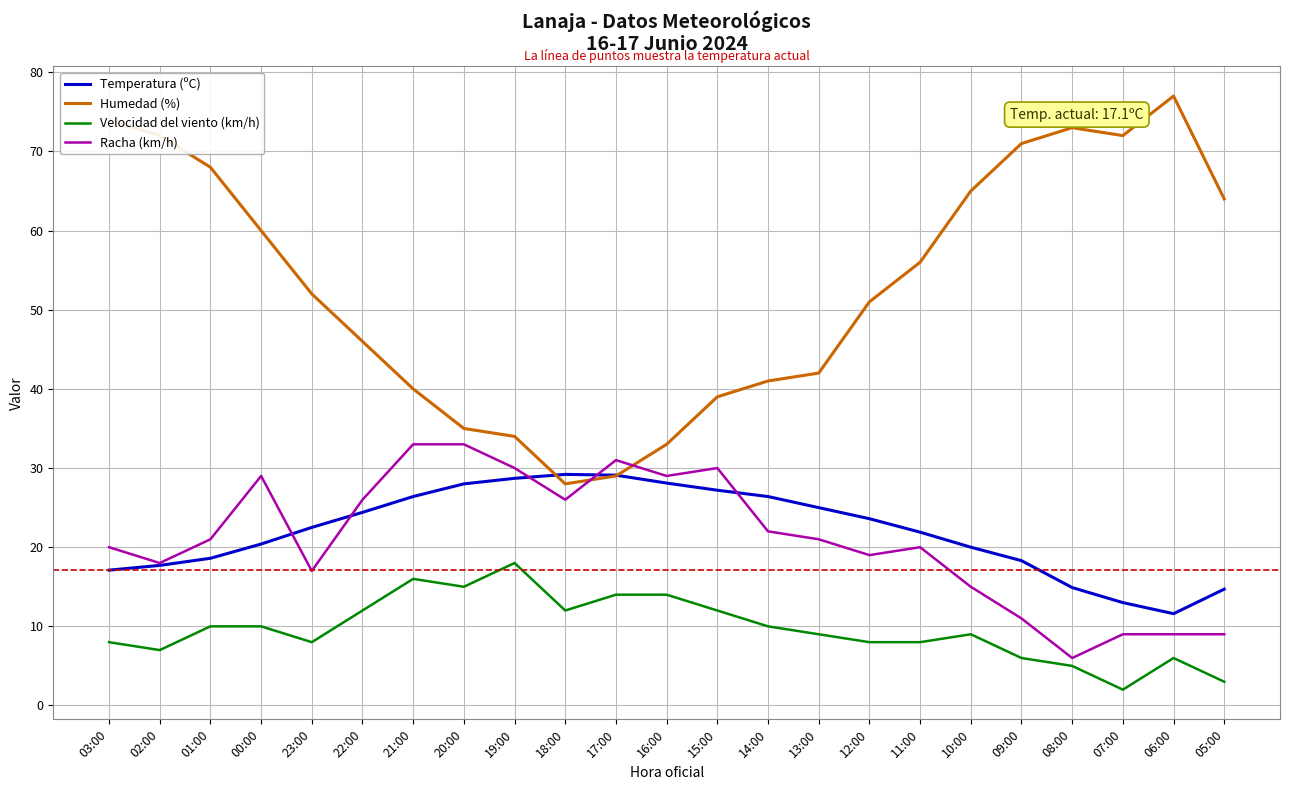

What is the highest value of the Temperatura (ºC) series?

29.2